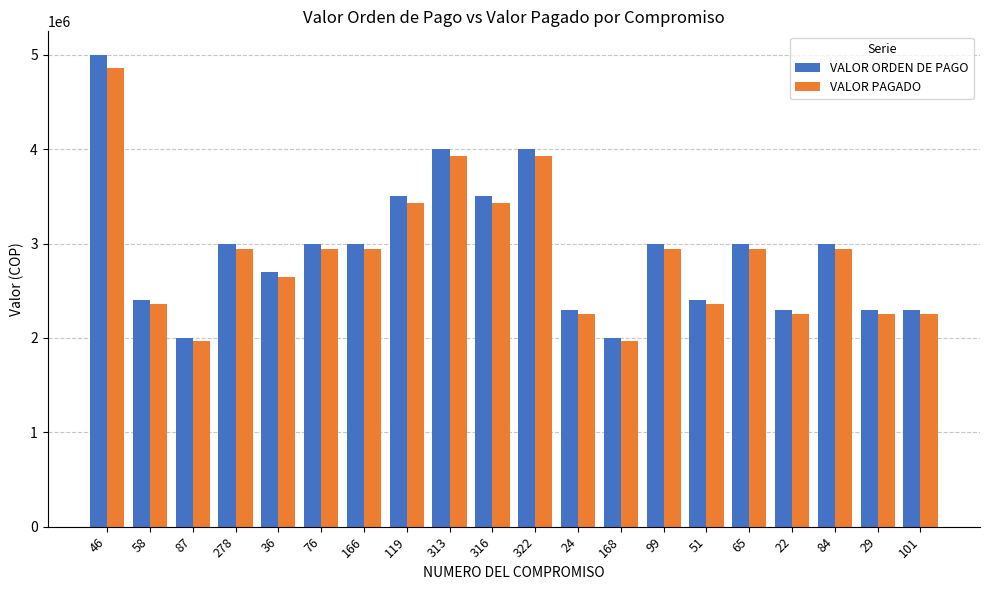

How many bars are there in total?

40